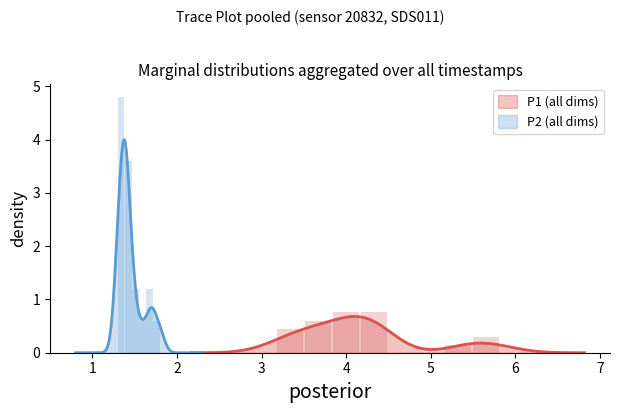

What is the maximum value for P1 (all dims)?

0.7